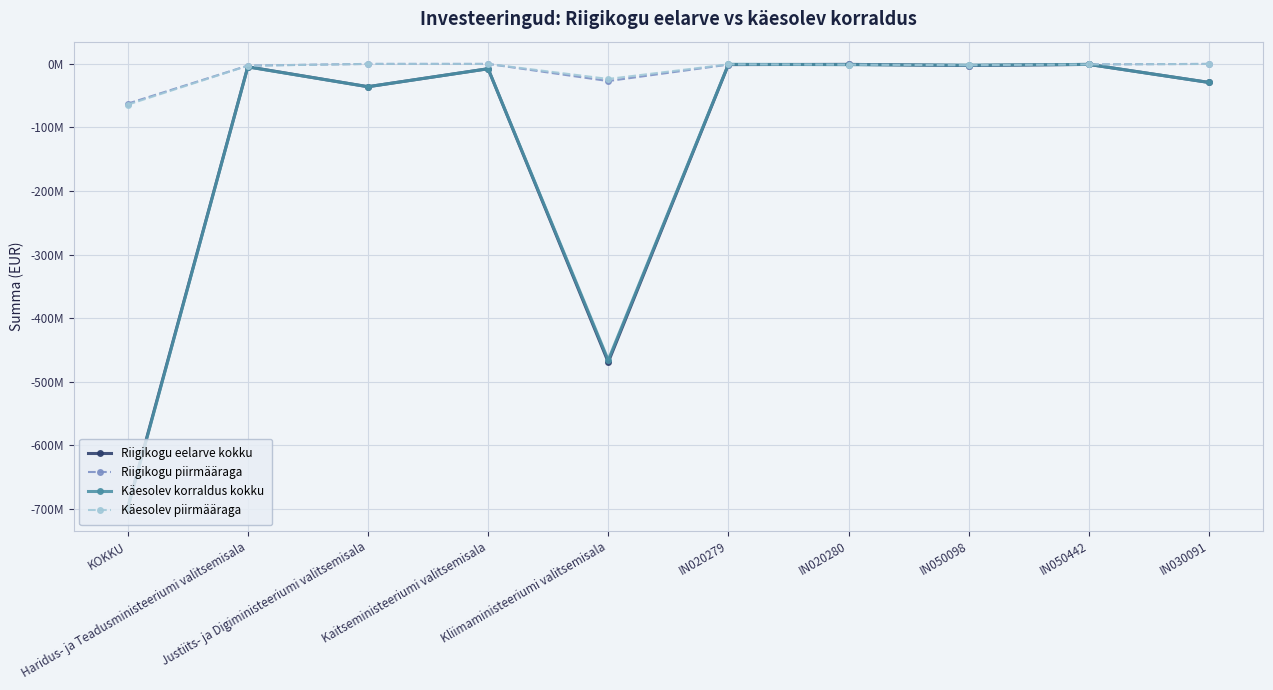

Reading left to right, list all the values displayed in this chart.

Riigikogu eelarve kokku: KOKKU=-698697186	Haridus- ja Teadusministeeriumi valitsemisala=-4512083	Justiits- ja Digiministeeriumi valitsemisala=-35900000	Kaitseministeeriumi valitsemisala=-7600090	Kliimaministeeriumi valitsemisala=-469518870	IN020279=-1080000	IN020280=-730000	IN050098=-2508333	IN050442=-780000	IN030091=-29180000
Riigikogu piirmääraga: KOKKU=-62588877	Haridus- ja Teadusministeeriumi valitsemisala=-2684452	Justiits- ja Digiministeeriumi valitsemisala=0	Kaitseministeeriumi valitsemisala=0	Kliimaministeeriumi valitsemisala=-27000000	IN020279=-1080000	IN020280=-730000	IN050098=-2508333	IN050442=-780000	IN030091=0
Käesolev korraldus kokku: KOKKU=-700343697	Haridus- ja Teadusministeeriumi valitsemisala=-4712083	Justiits- ja Digiministeeriumi valitsemisala=-35900000	Kaitseministeeriumi valitsemisala=-7600090	Kliimaministeeriumi valitsemisala=-466208870	IN020279=-630000	IN020280=-1180000	IN050098=-2008333	IN050442=-780000	IN030091=-29180000
Käesolev piirmääraga: KOKKU=-64235388	Haridus- ja Teadusministeeriumi valitsemisala=-2884452	Justiits- ja Digiministeeriumi valitsemisala=0	Kaitseministeeriumi valitsemisala=0	Kliimaministeeriumi valitsemisala=-23690000	IN020279=-630000	IN020280=-1180000	IN050098=-2008333	IN050442=-780000	IN030091=0